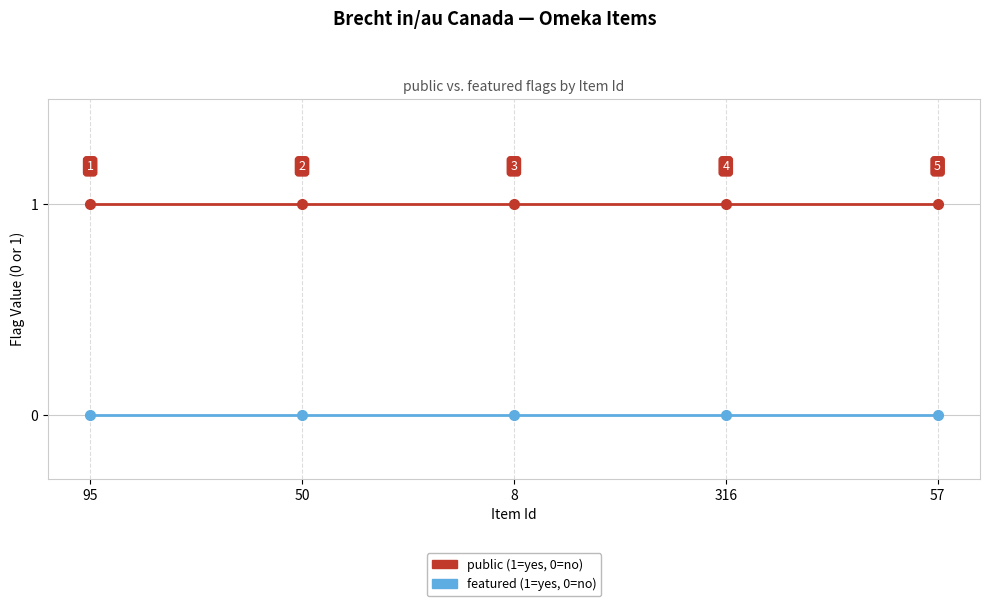

What is the spread (max minus min) of values at 95?

1